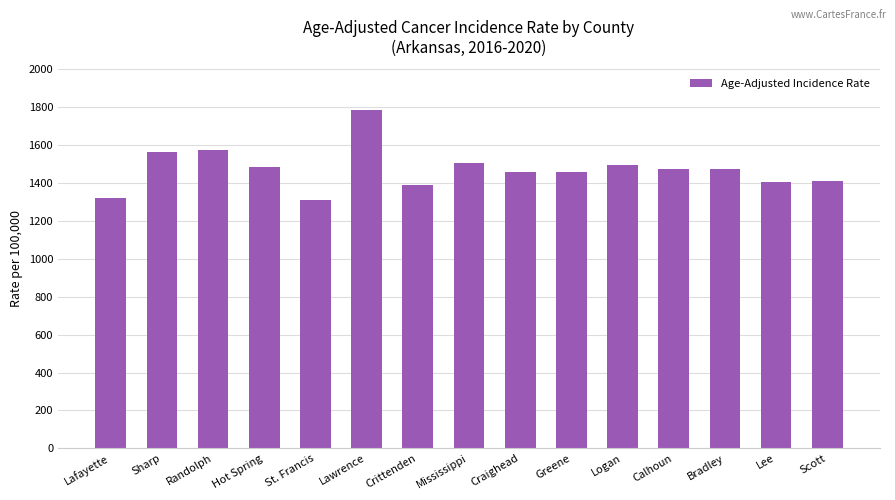

What is the difference between the values at Sharp and Lawrence?

221.6